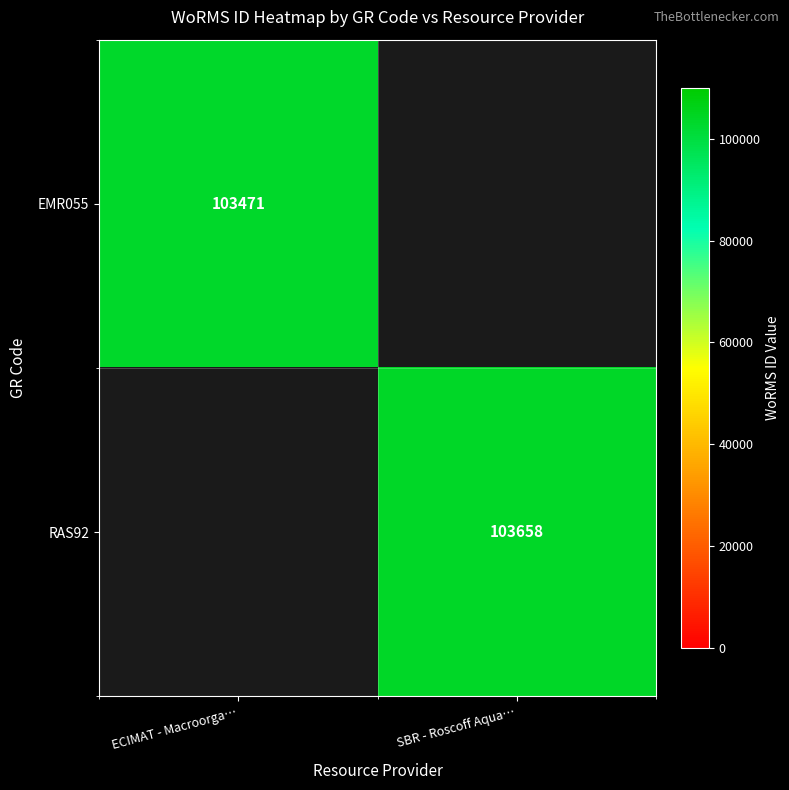

Is it true that RAS92 equals 103658 at SBR - Roscoff Aqua…?

True